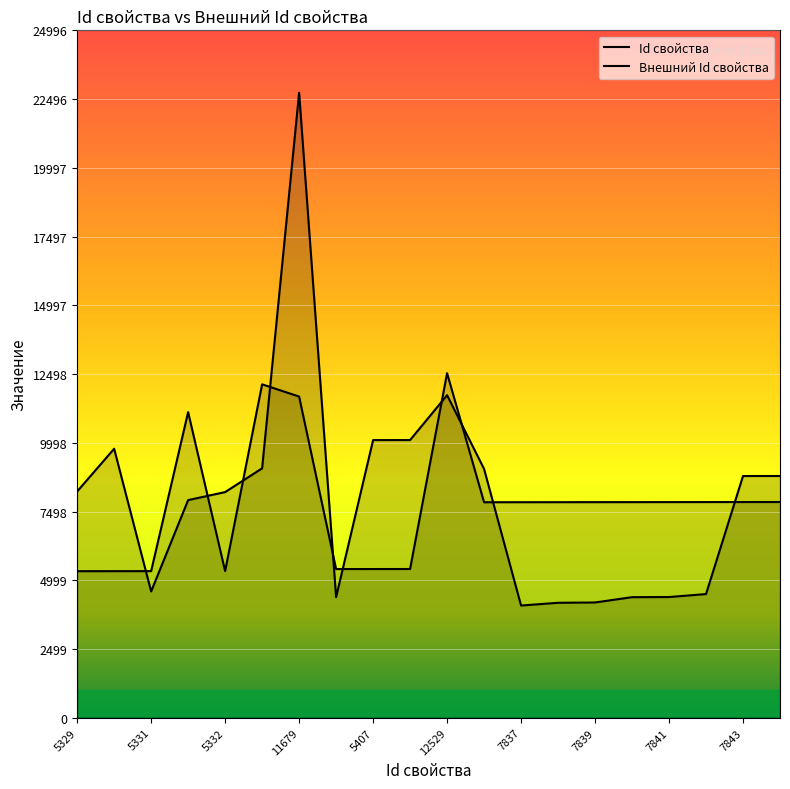

What is the sum of all Id свойства values?

155549